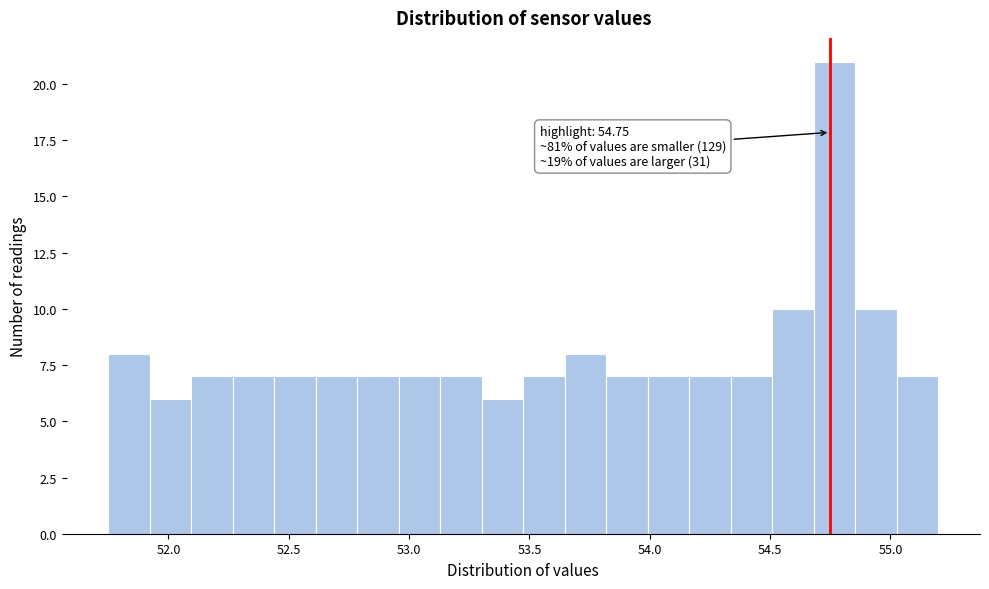

Read against the x-axis, roughly where is the centre of the tallest bar?

54.75